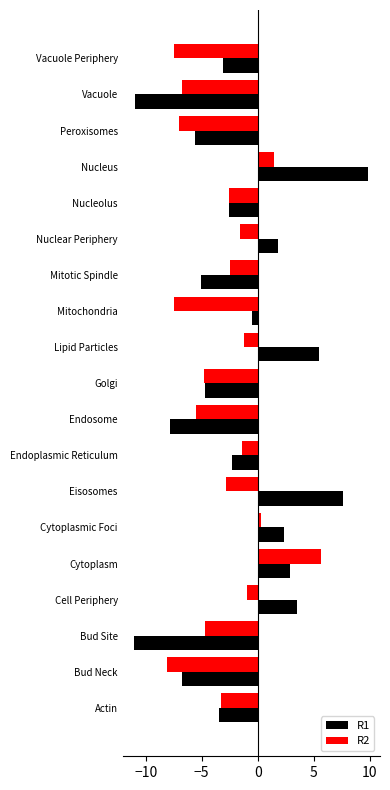

The R2 series shows -2.0 at Actin. True or false?

False